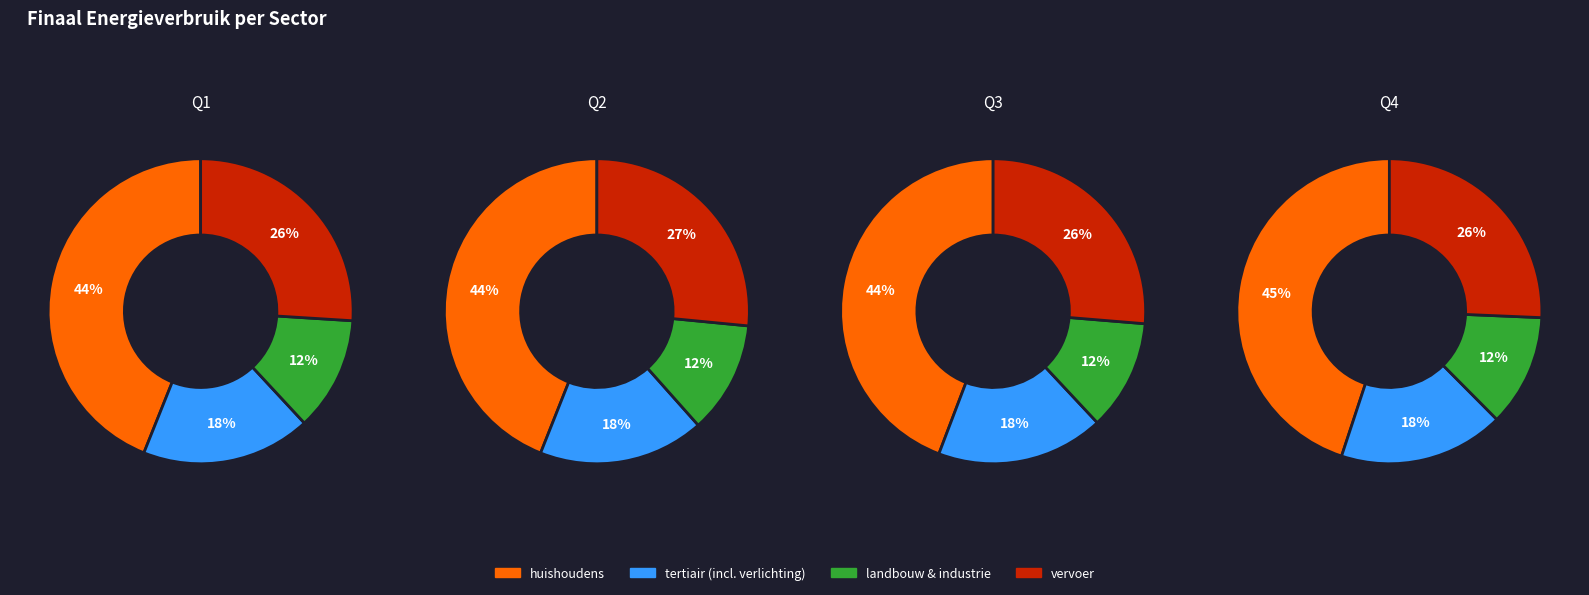

True or false: openbaar vervoer accounts for 8% of the total.

False